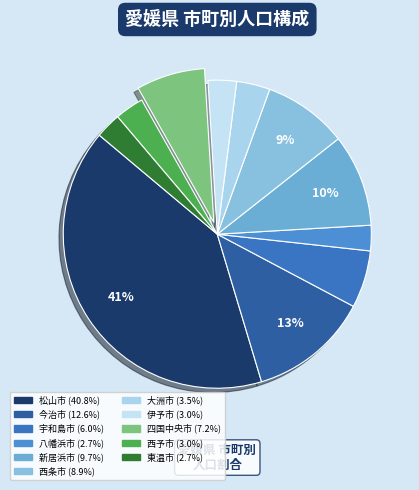

Does 伊予市 account for over 50% of the chart?

No